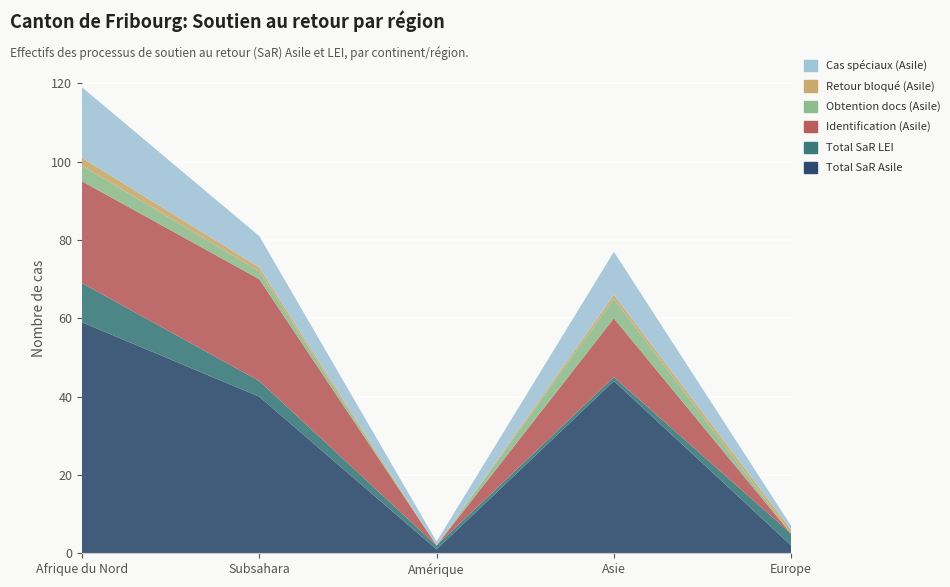

Reading left to right, list all the values displayed in this chart.

Total SaR Asile: Afrique du Nord=59	Subsahara=40	Amérique=1	Asie=44	Europe=2
Total SaR LEI: Afrique du Nord=10	Subsahara=4	Amérique=1	Asie=1	Europe=3
Identification (Asile): Afrique du Nord=26	Subsahara=26	Amérique=0	Asie=15	Europe=0
Obtention docs (Asile): Afrique du Nord=4	Subsahara=2	Amérique=0	Asie=5	Europe=0
Retour bloqué (Asile): Afrique du Nord=2	Subsahara=1	Amérique=0	Asie=1	Europe=1
Cas spéciaux (Asile): Afrique du Nord=18	Subsahara=8	Amérique=1	Asie=11	Europe=1